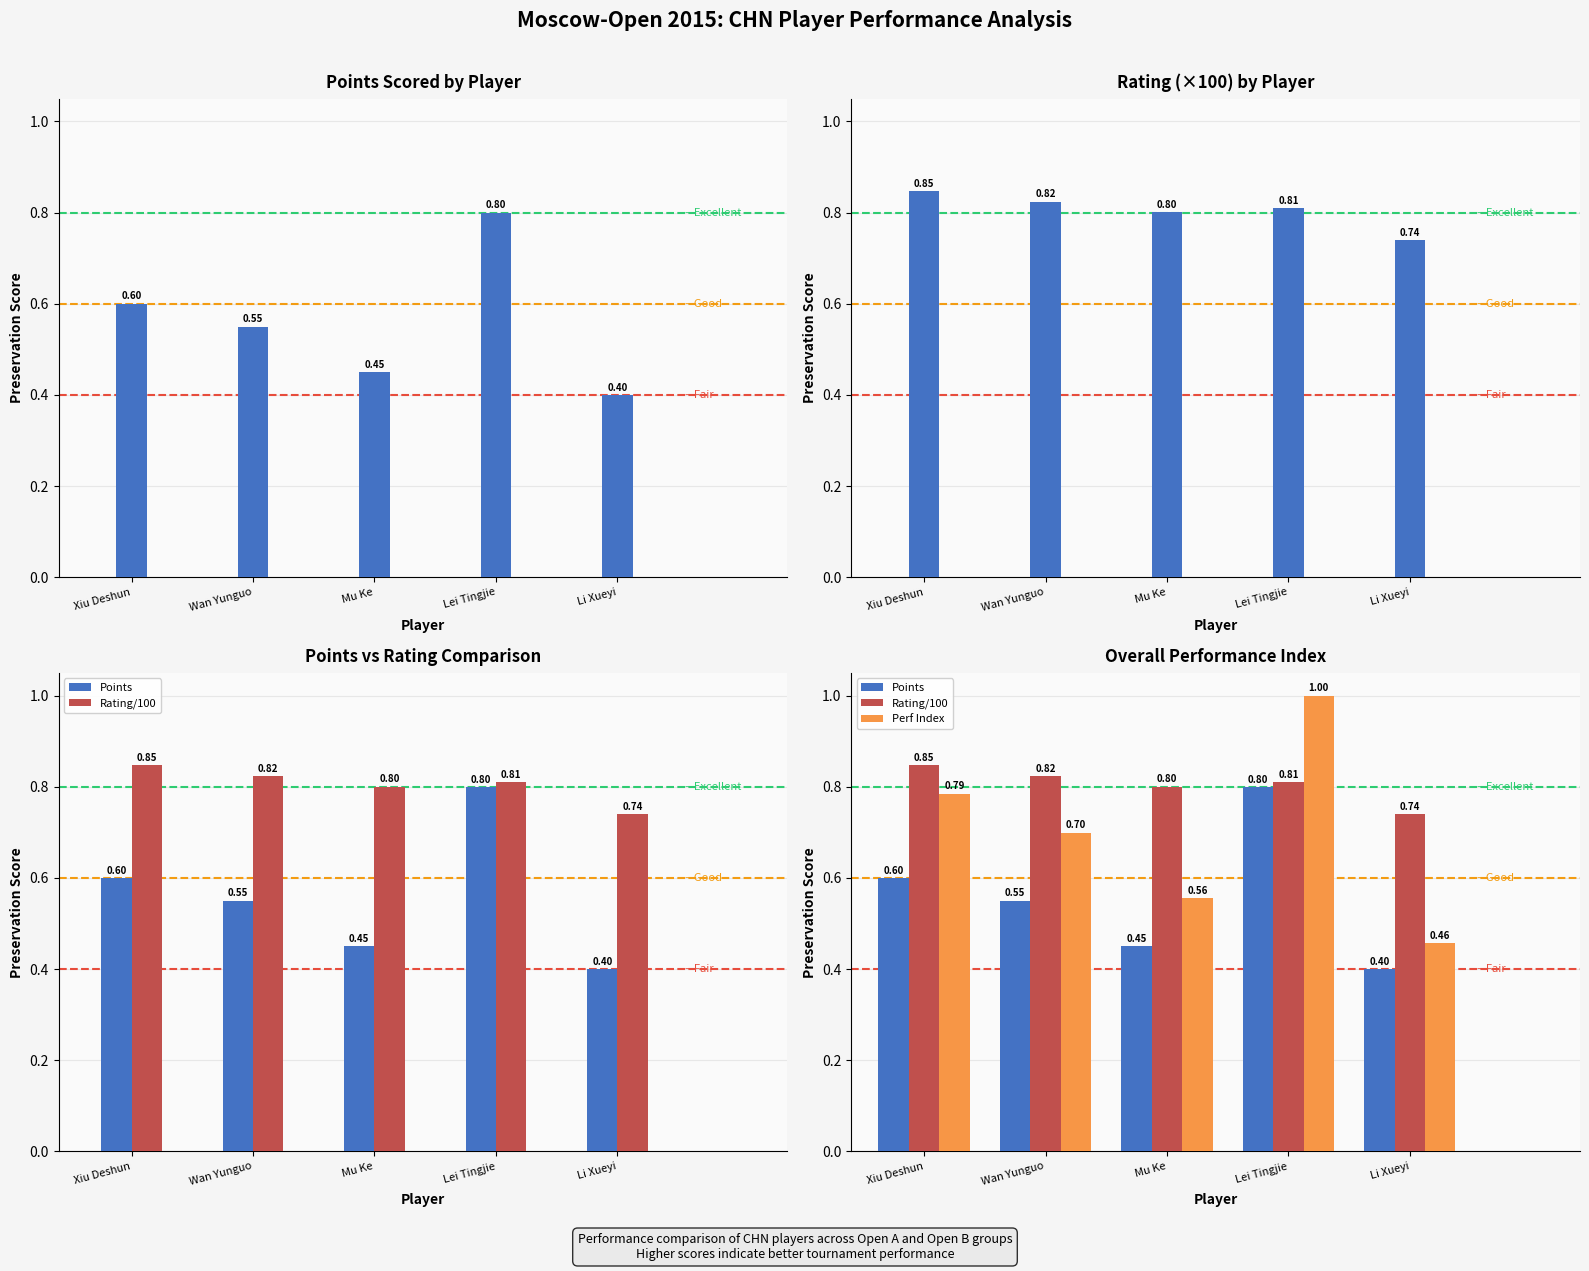

What is the difference between the Rating/100 values at Li Xueyi and Wan Yunguo?

0.1